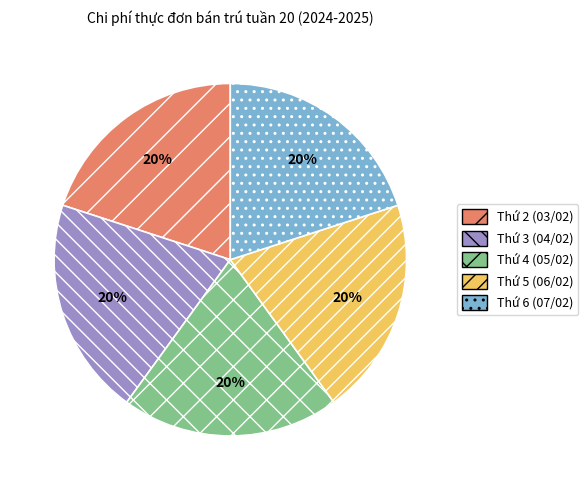

To the nearest percent, what percentage of the pie is Thứ 2 (03/02)?

20%